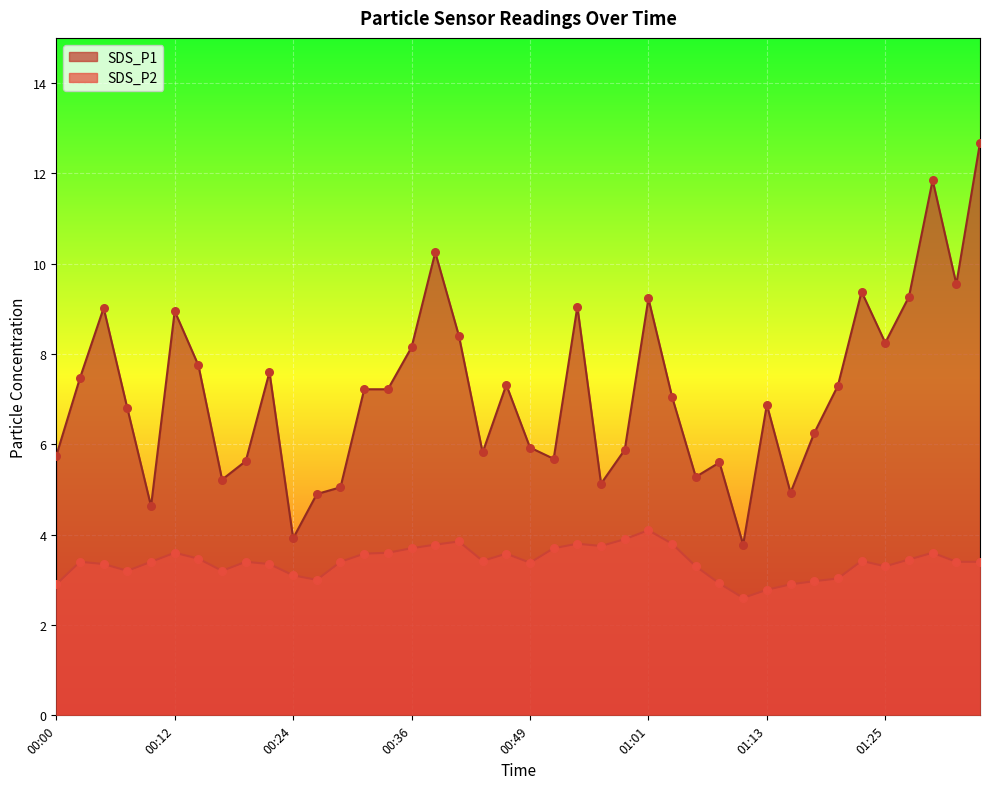

What are all the series names shown in the legend?

SDS_P1, SDS_P2